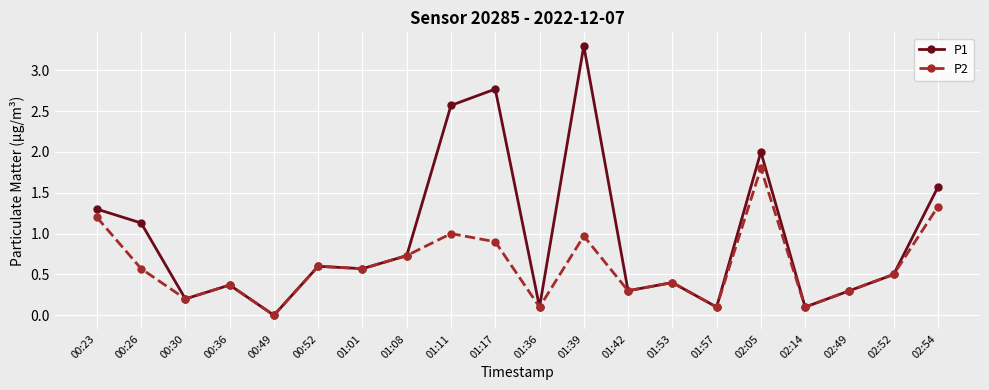

What position from the right is 00:36?

17